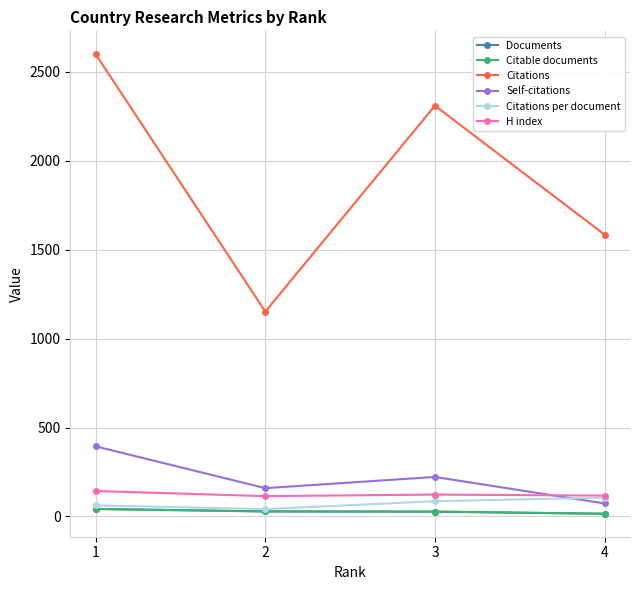

Is this an area chart (filled region under the line)?

No